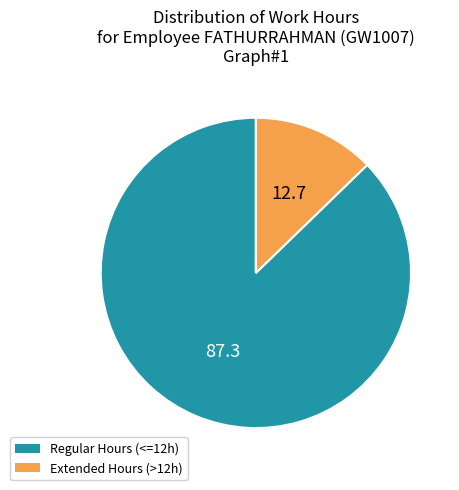

Do Extended Hours (>12h) and Regular Hours (<=12h) together represent more than half of the pie?

Yes